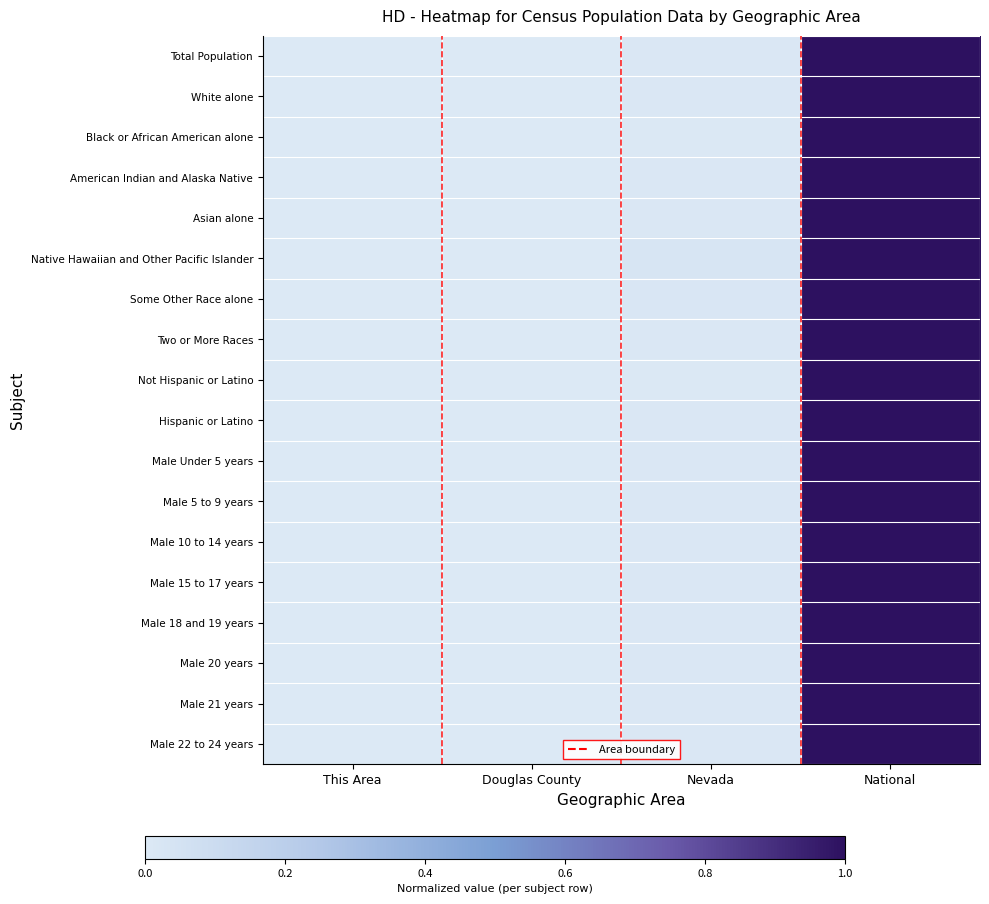

Which series has the widest spread of values?

Total Population